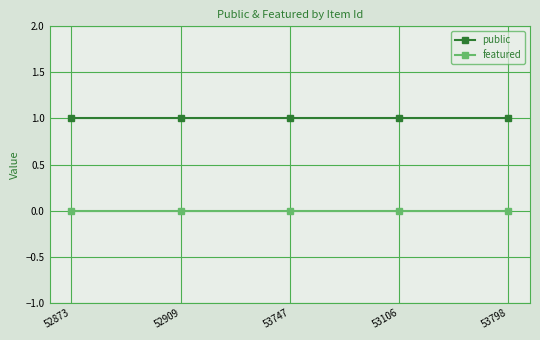

List the series in order of their peak value, highest first.

public, featured